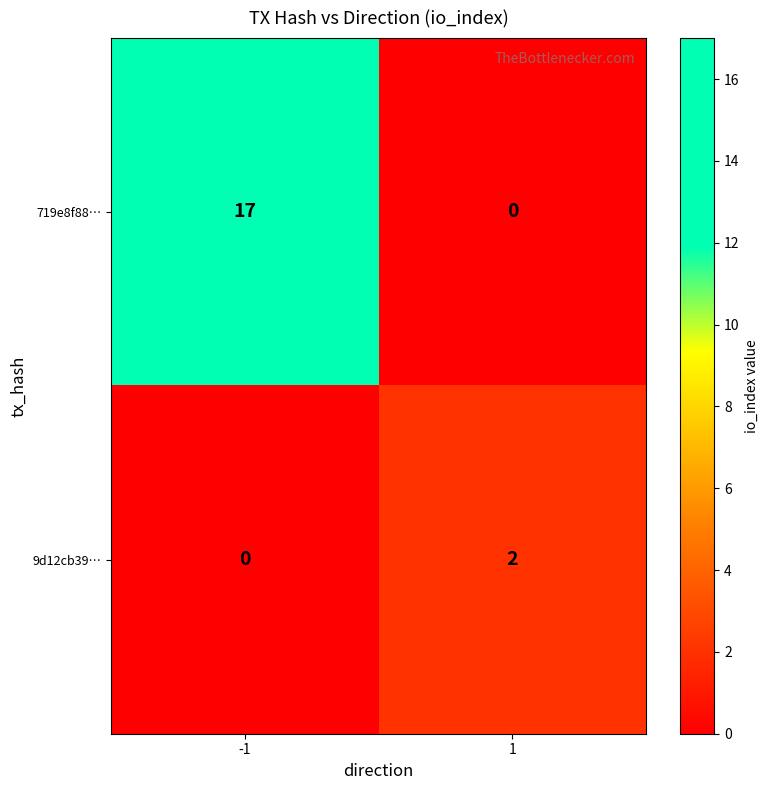

At which category is the sum across all series the highest?

-1